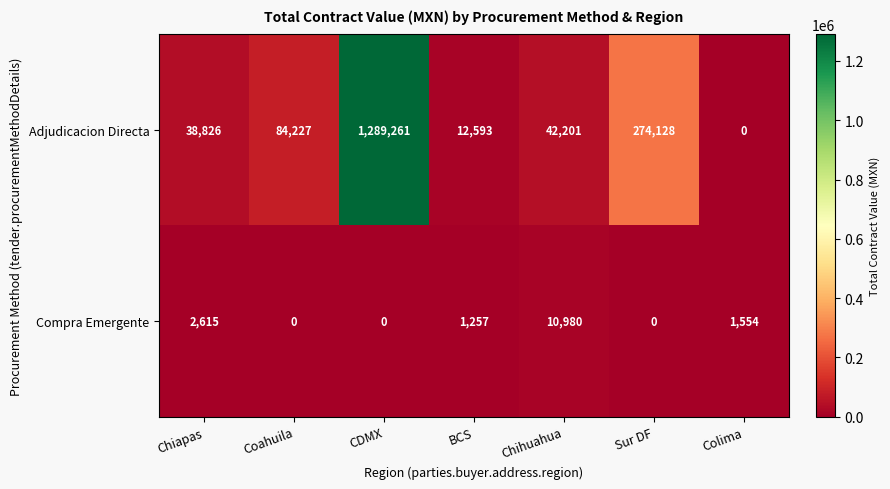

List the series in order of their overall mean, lowest first.

Compra Emergente, Adjudicacion Directa